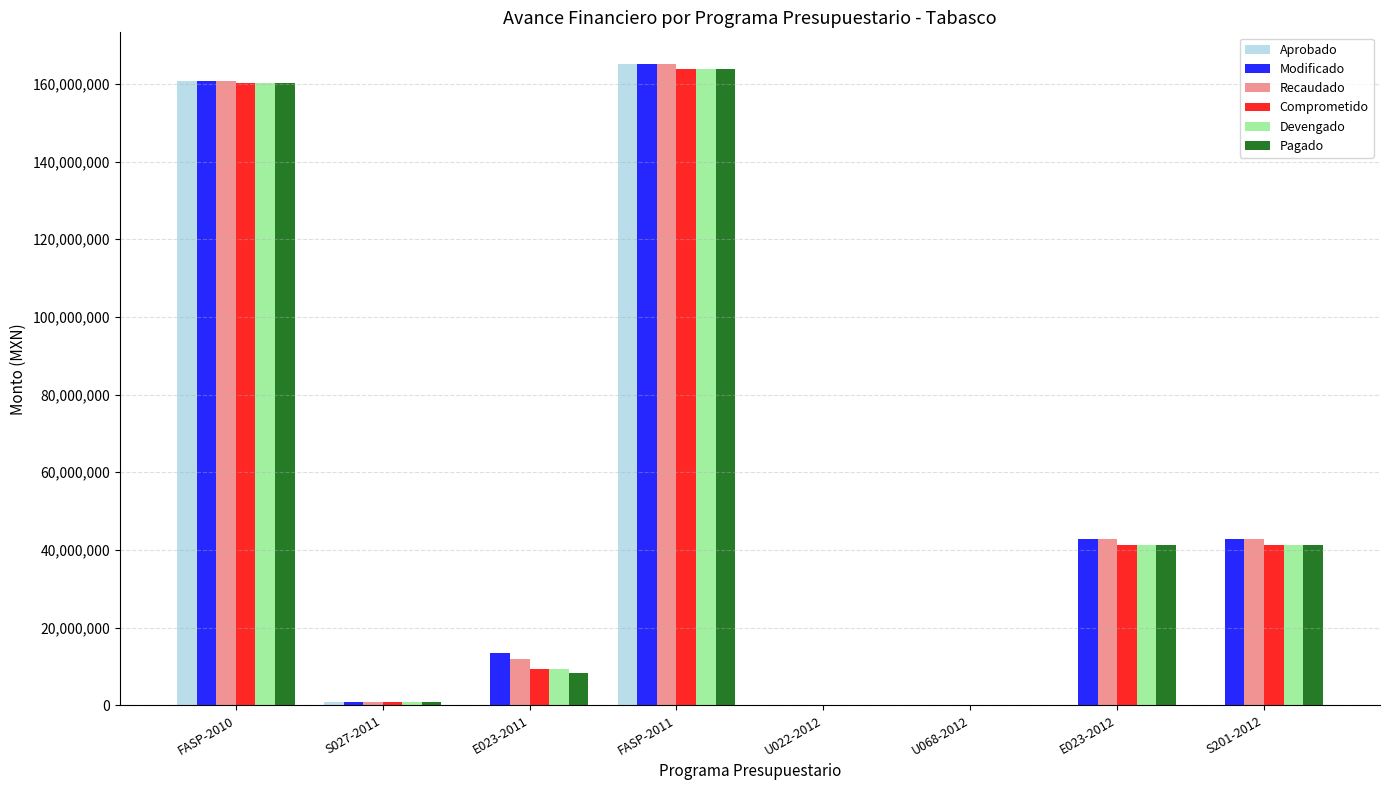

The value of Comprometido at S201-2012 is 41354116.4. True or false?

True